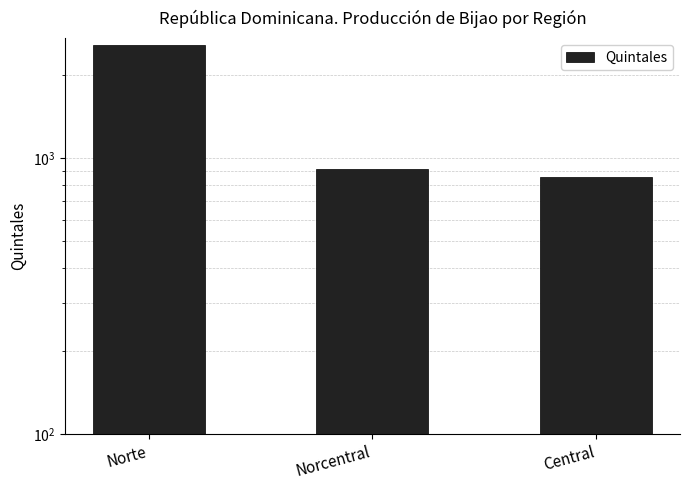

The chart shows a value of 919 at Norcentral. True or false?

True